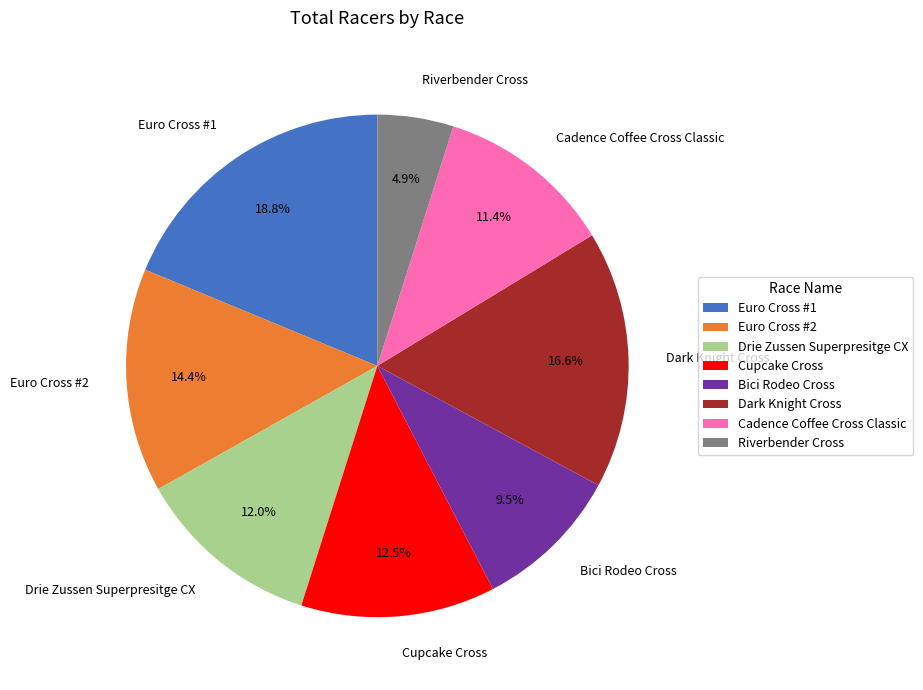

How many segments does this pie chart have?

8